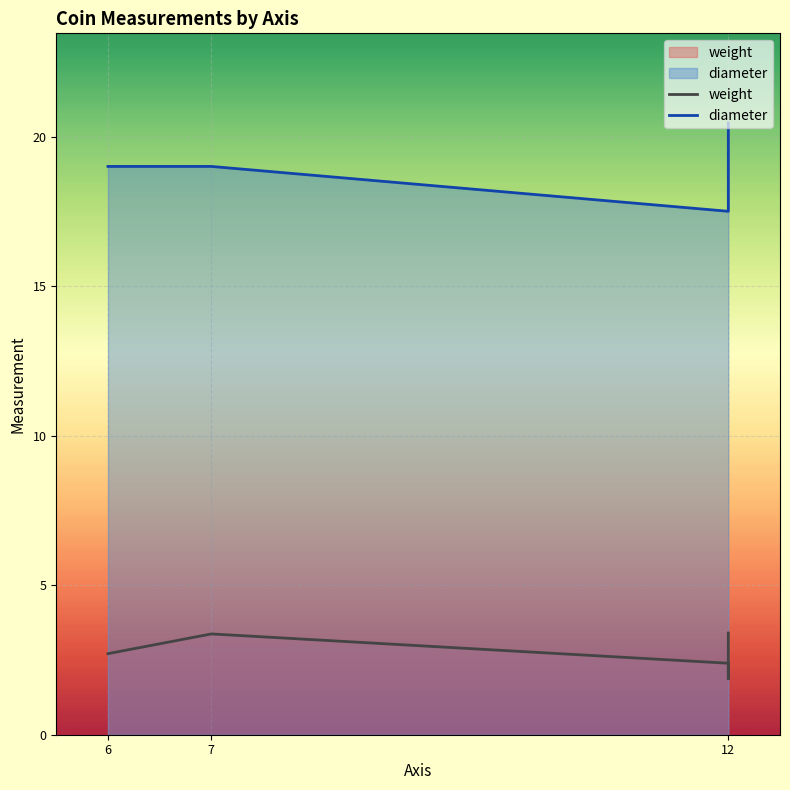

What is the difference between the highest and lowest values at 7?

15.6